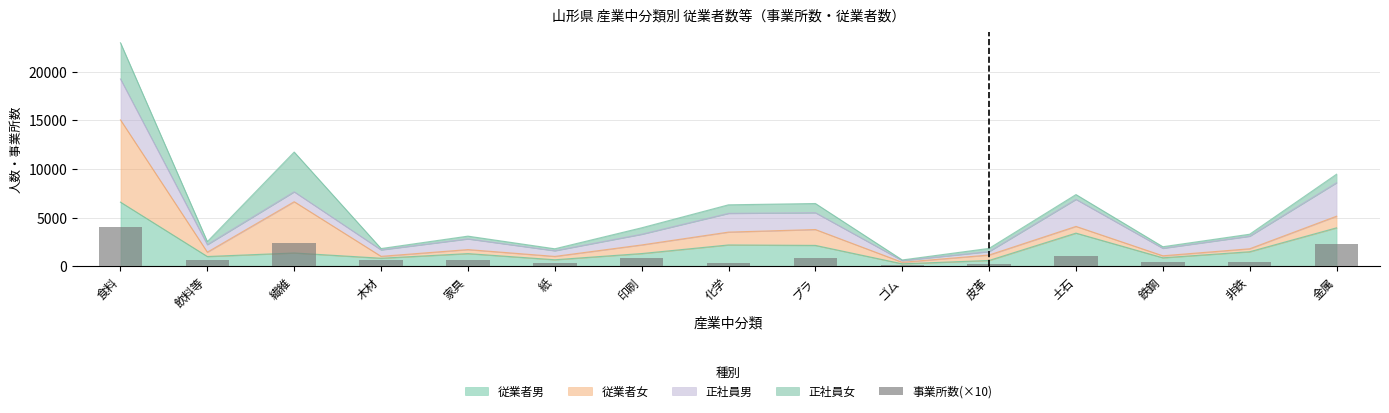

What is the value of the 11th bar from the left?

270